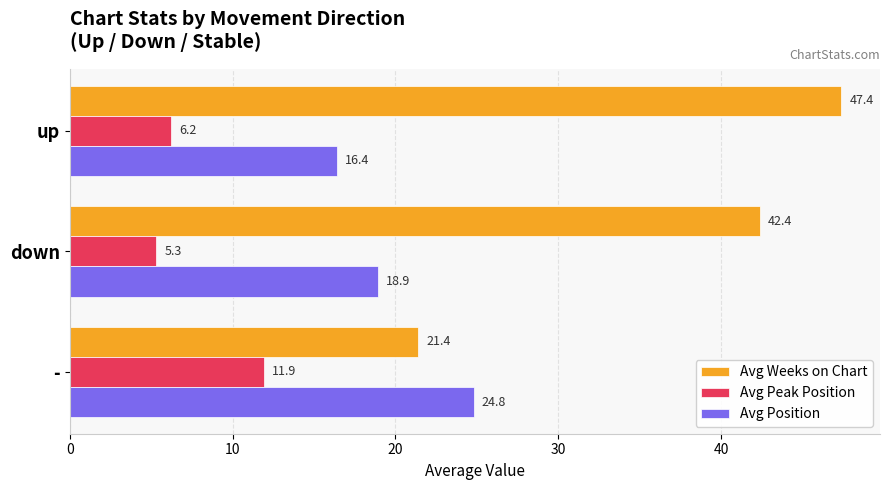

Which series has the largest range (max minus min)?

Avg Weeks on Chart